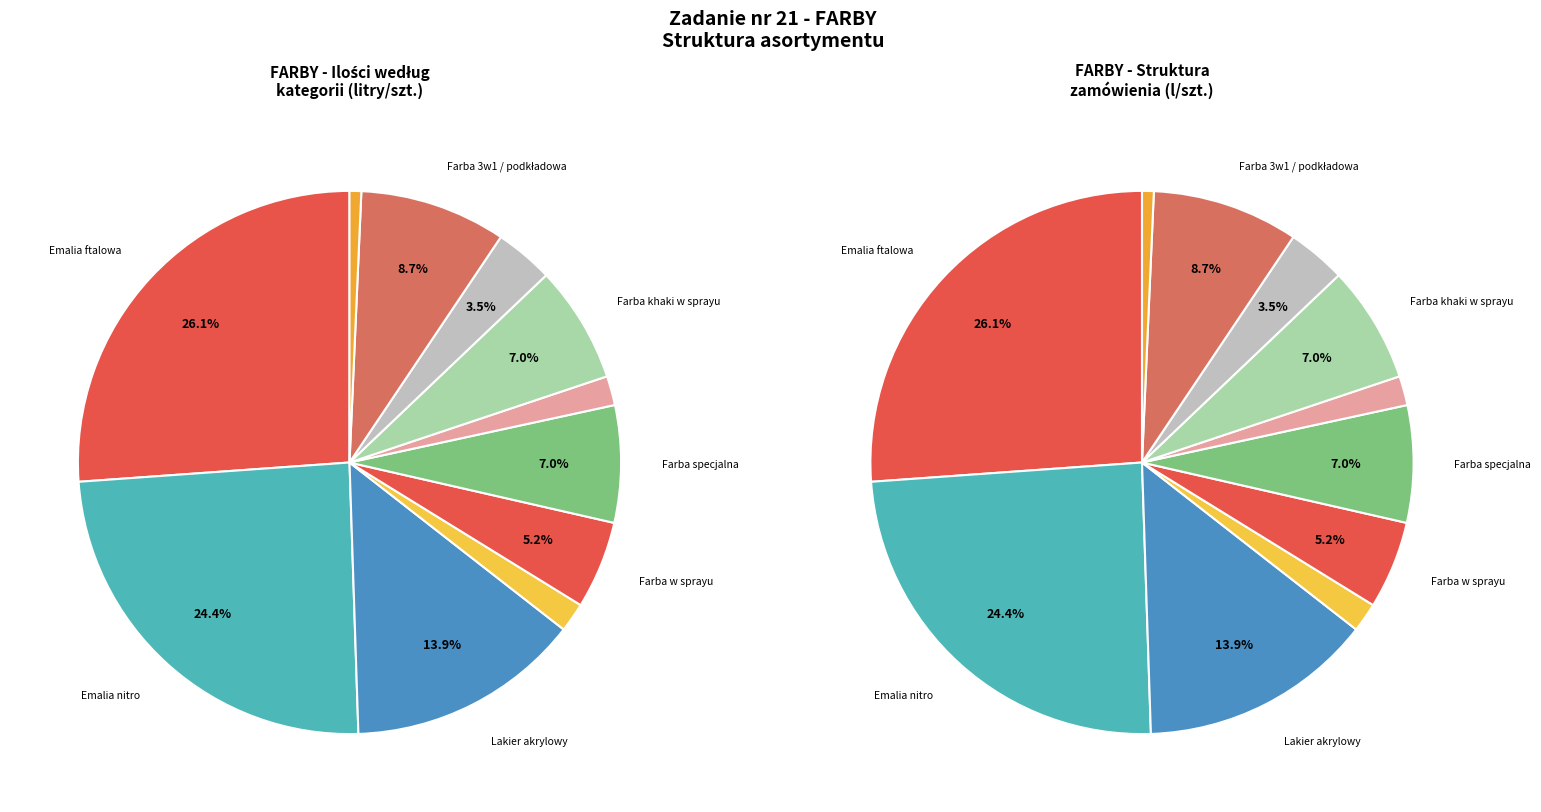

Is it true that Farba czerwona w sprayu is 1% of the pie?

False